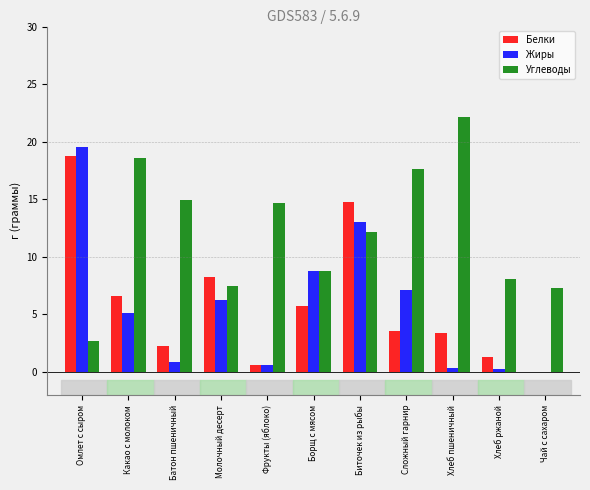

Is the value of Жиры at Борщ с мясом greater than the value of Белки at Чай с сахаром?

Yes